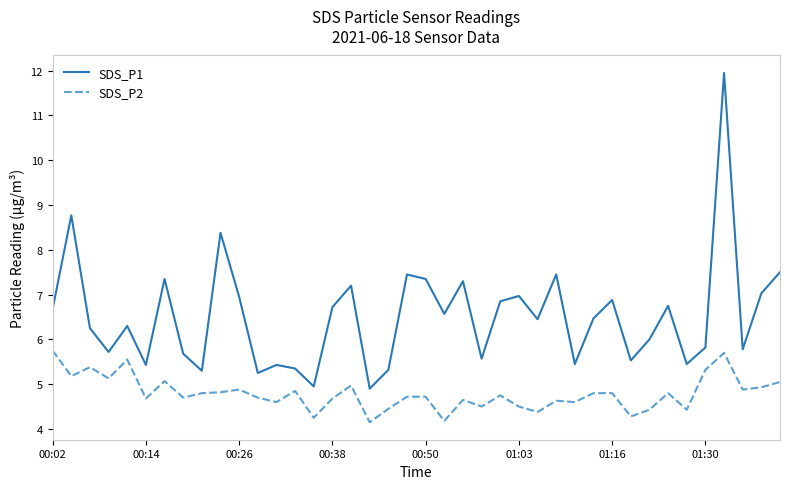

Which series has the largest total across all categories?

SDS_P1